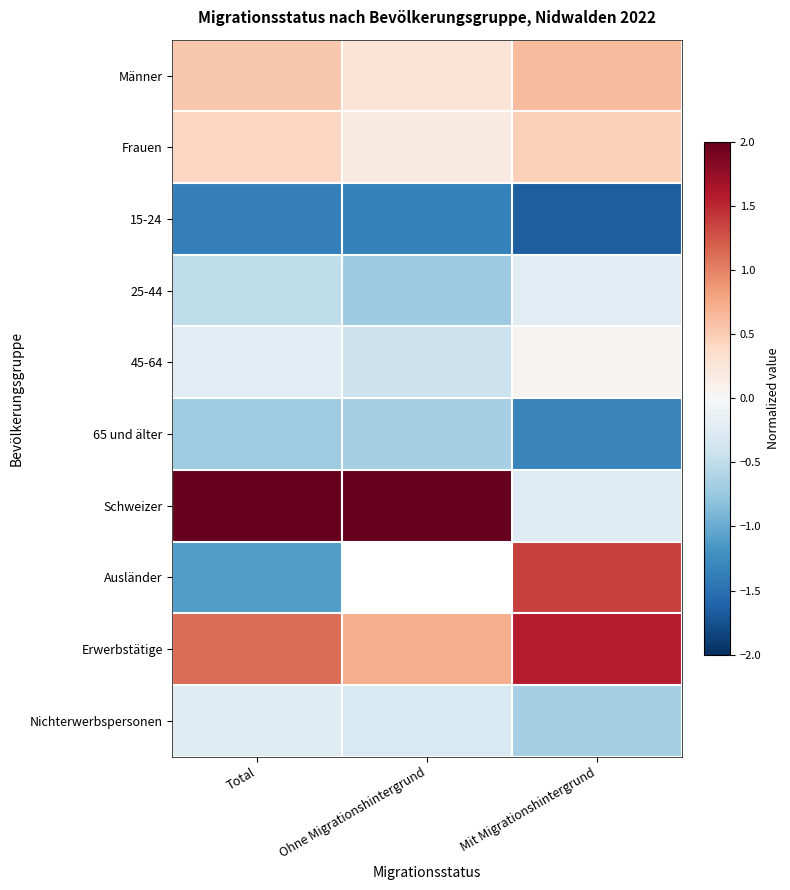

Is it true that Männer equals 0.6 at Mit Migrationshintergrund?

True